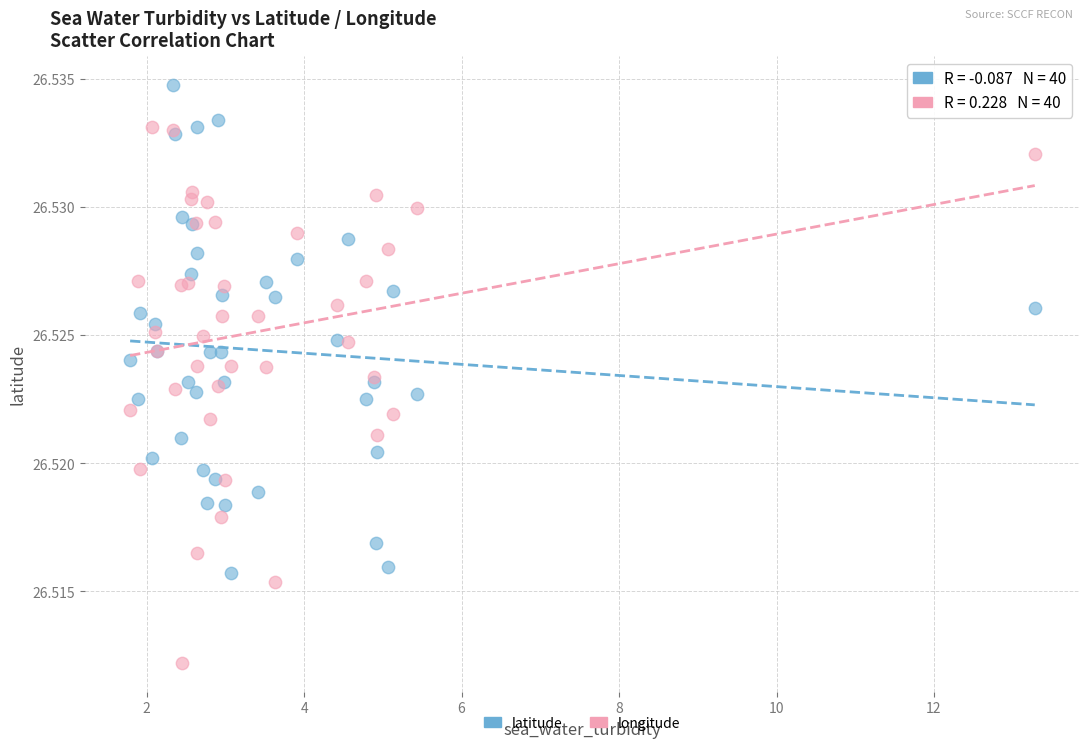

Which series has the largest Y range (max minus min)?

longitude